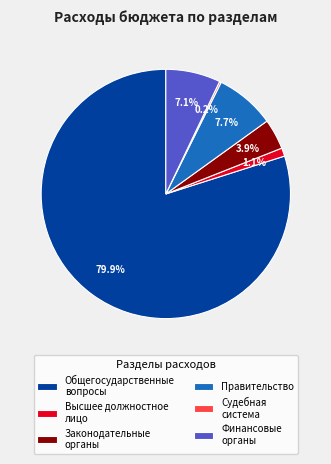

Which category accounts for the majority?

Общегосударственные вопросы